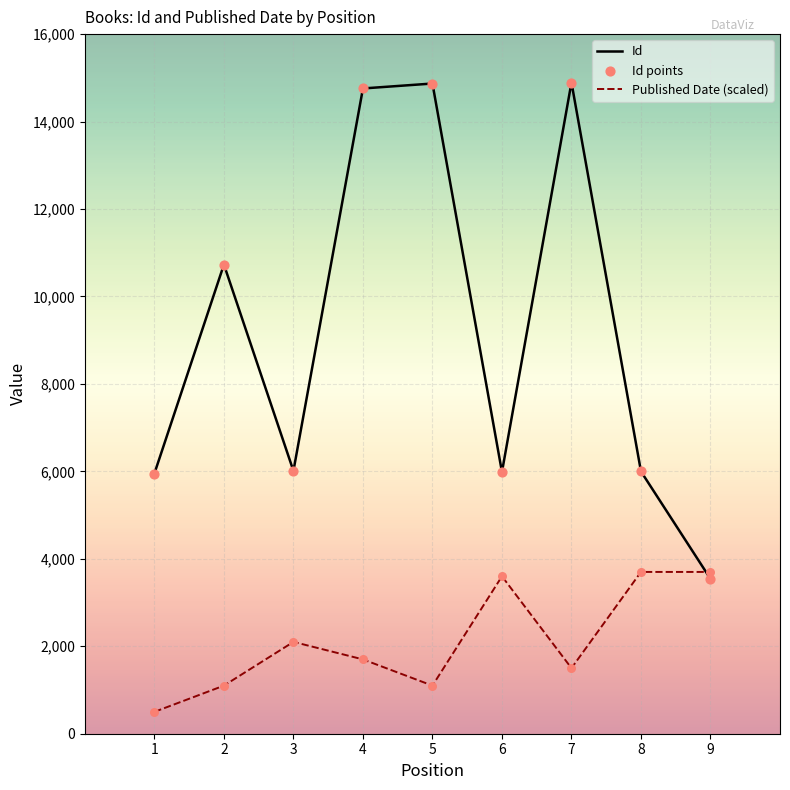

Which series has the largest total across all categories?

Id